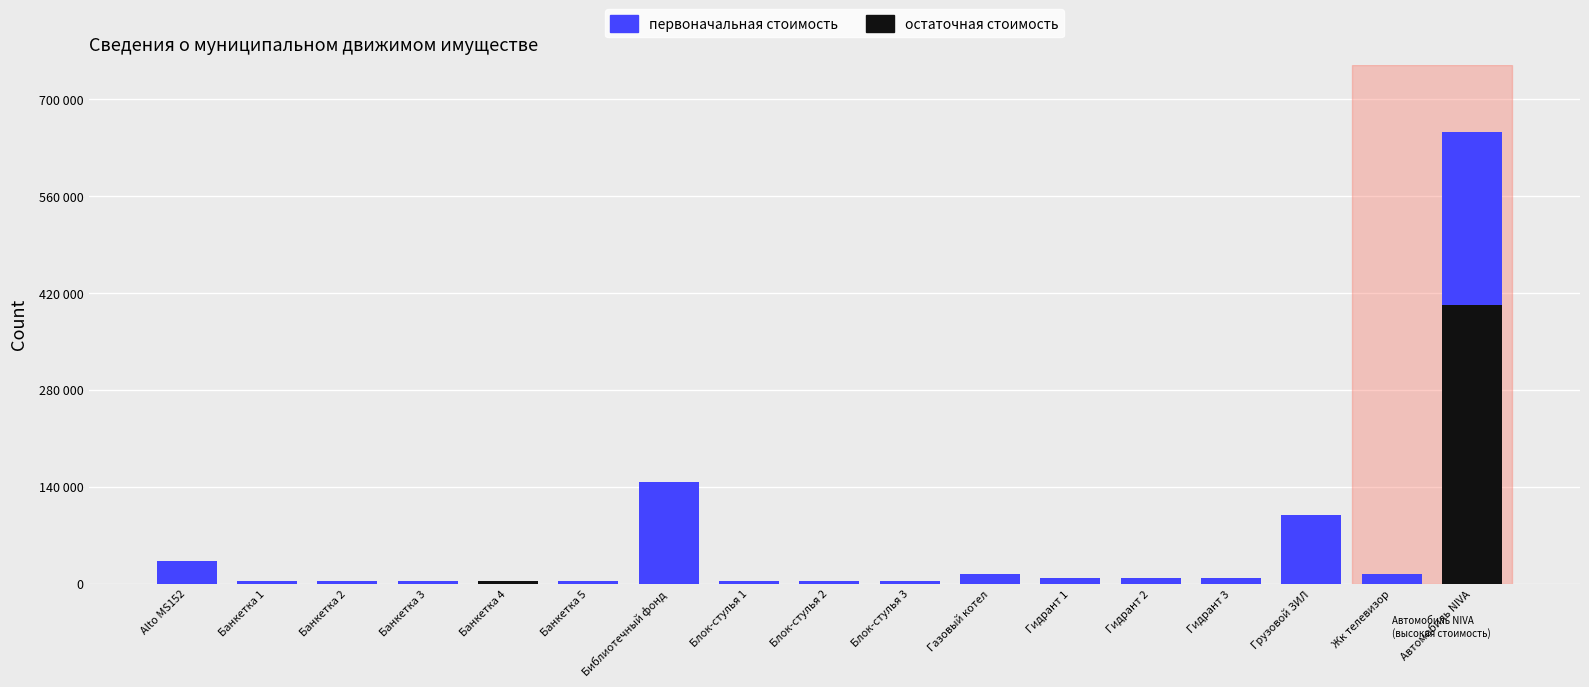

Which series has the widest spread of values?

остаточная стоимость